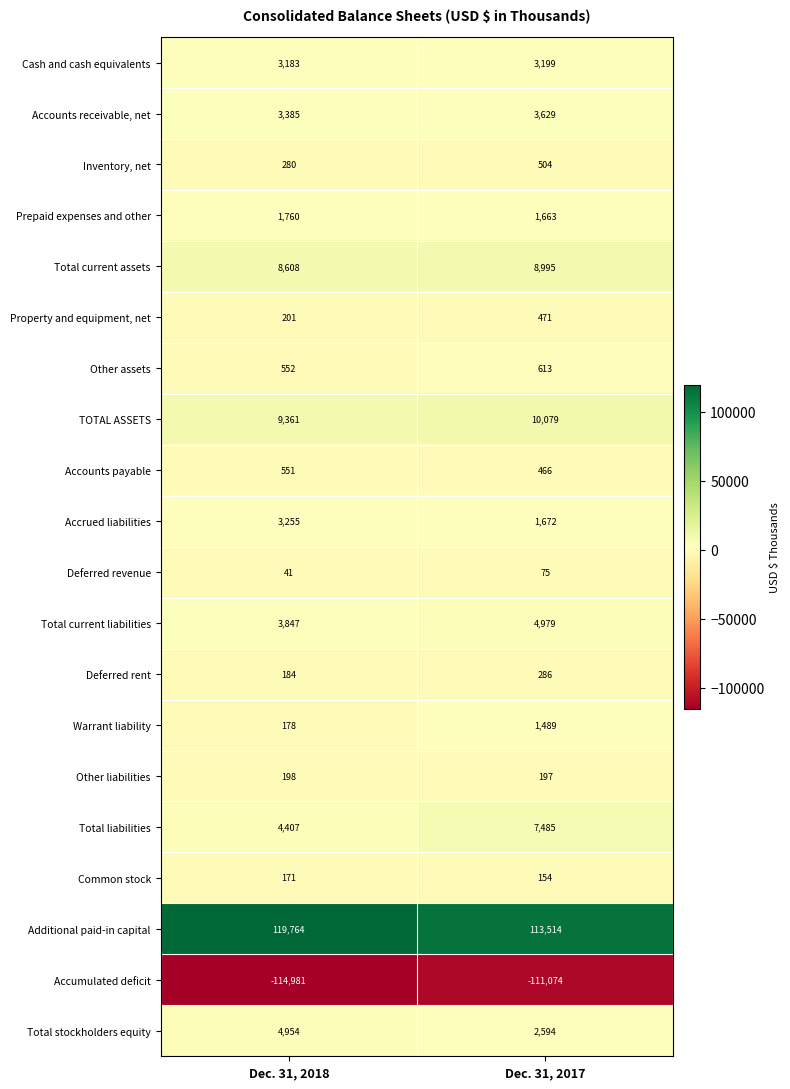

Which series has the largest total across all categories?

Additional paid-in capital